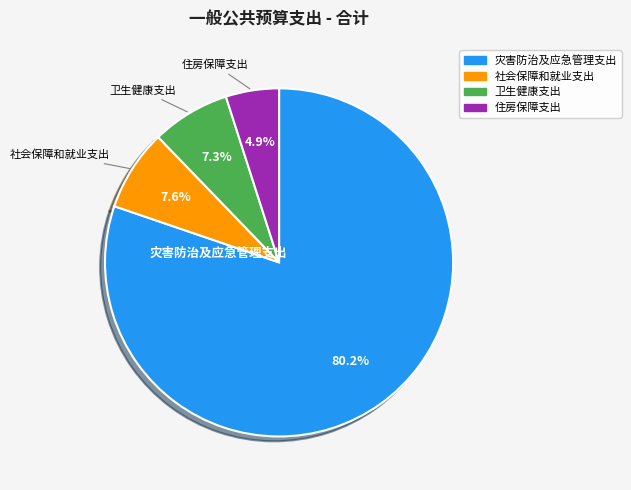

What is the smallest slice in the pie chart?

住房保障支出